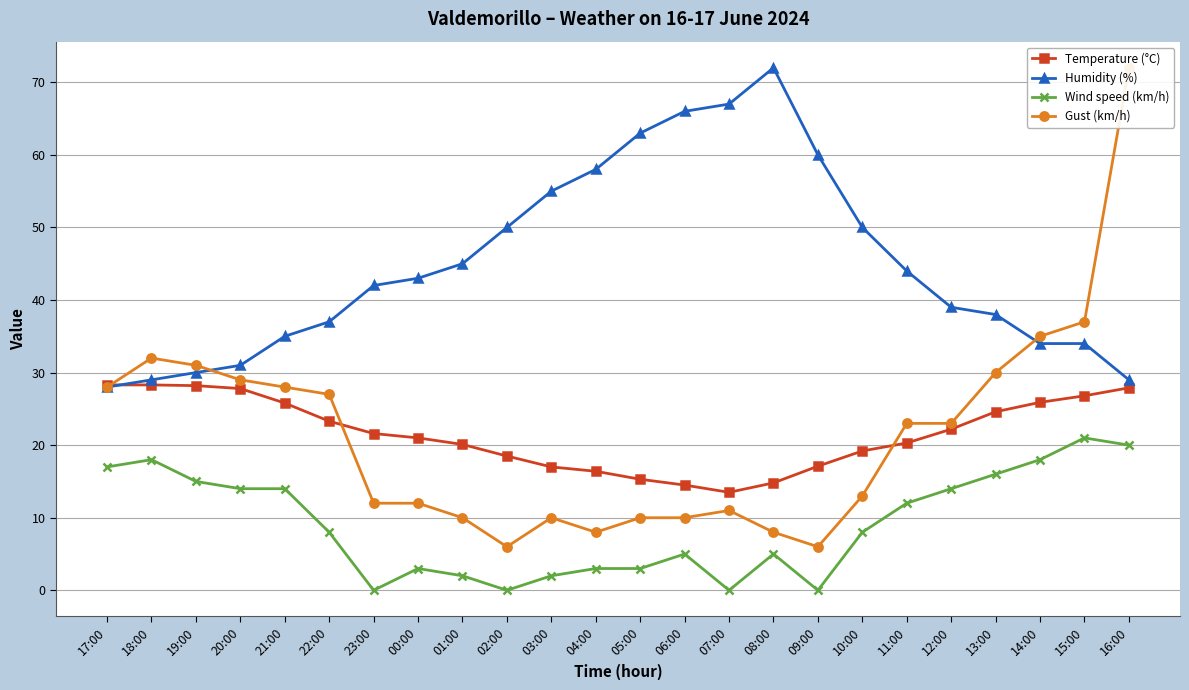

How many values in the Humidity (%) series exceed 43?

11